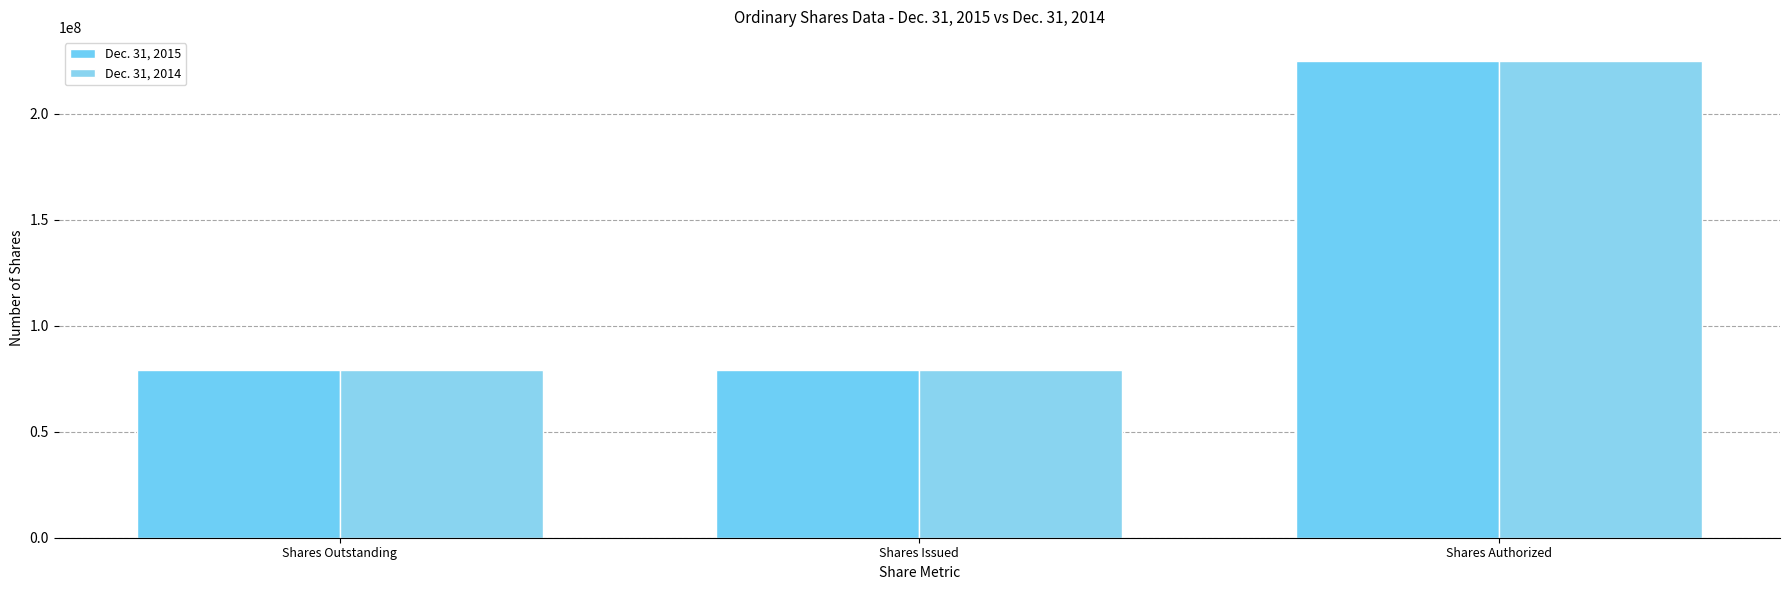

Which series has the largest range (max minus min)?

Dec. 31, 2015